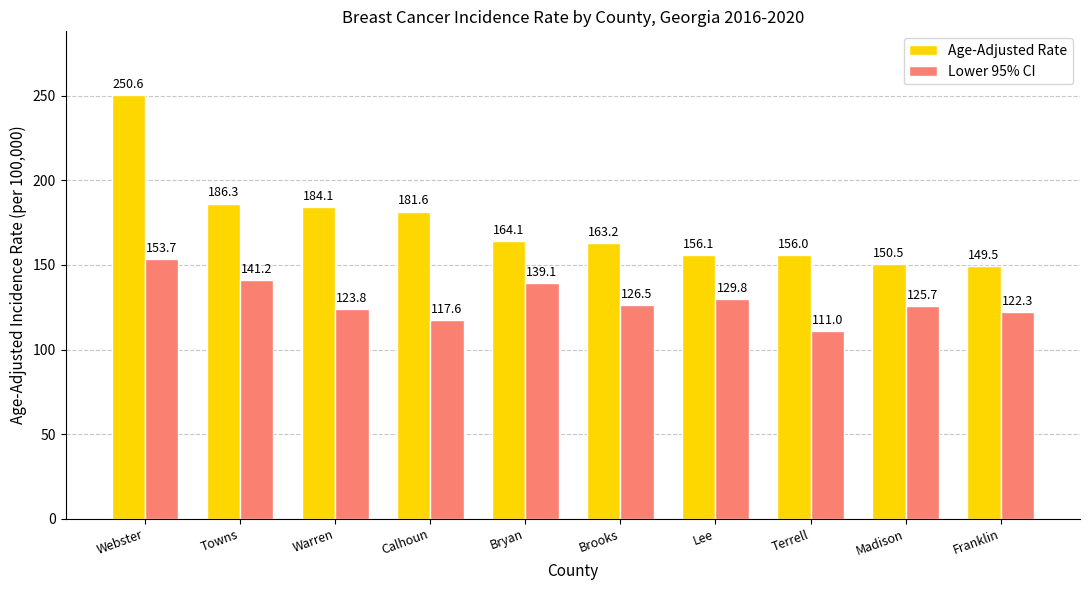

What are all the series names shown in the legend?

Age-Adjusted Rate, Lower 95% CI